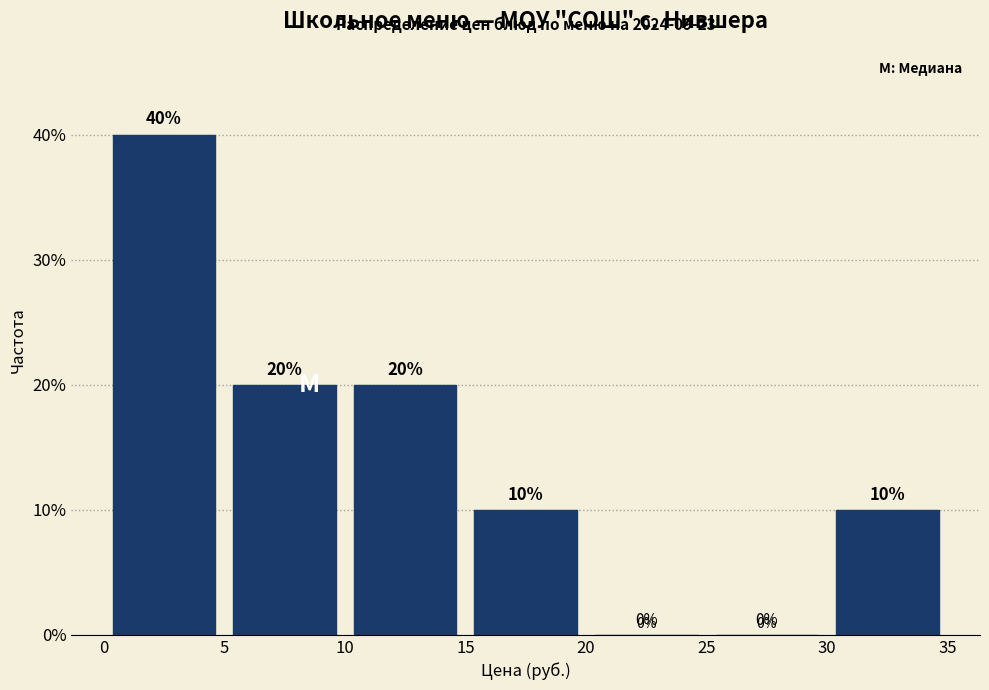

Reading left to right, list every bar in this chart as the range it spans on the x-axis followed by its height.

0 to 5: 40
5 to 10: 20
10 to 15: 20
15 to 20: 10
20 to 25: 0
25 to 30: 0
30 to 35: 10